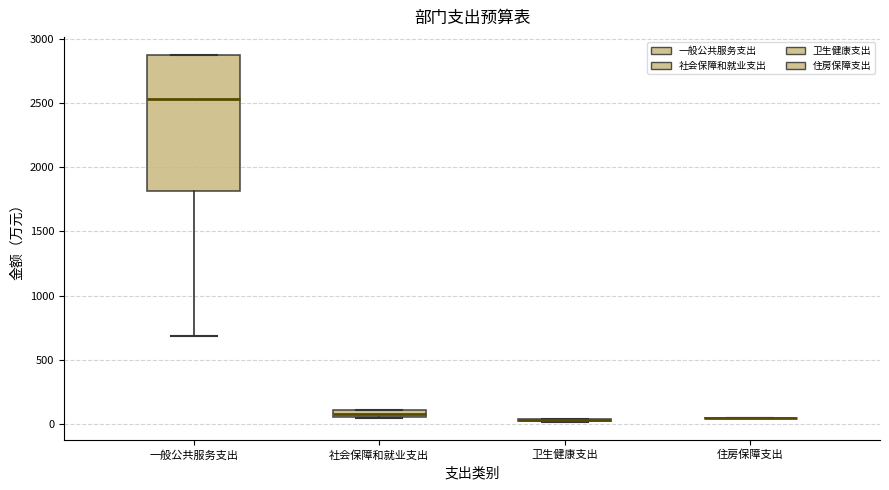

Which box is the tallest, from its lower edge to its upper edge?

一般公共服务支出